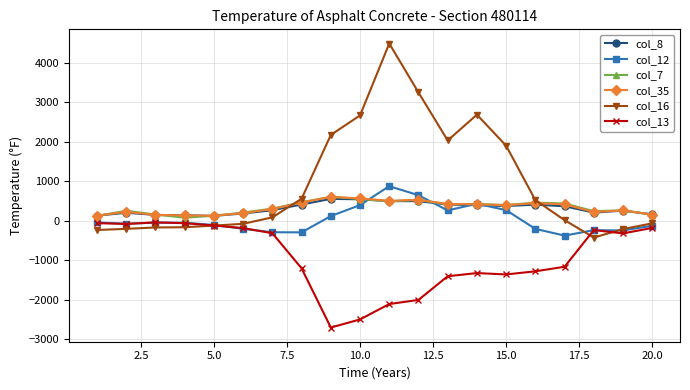

What is the minimum value shown in the chart?

-2705